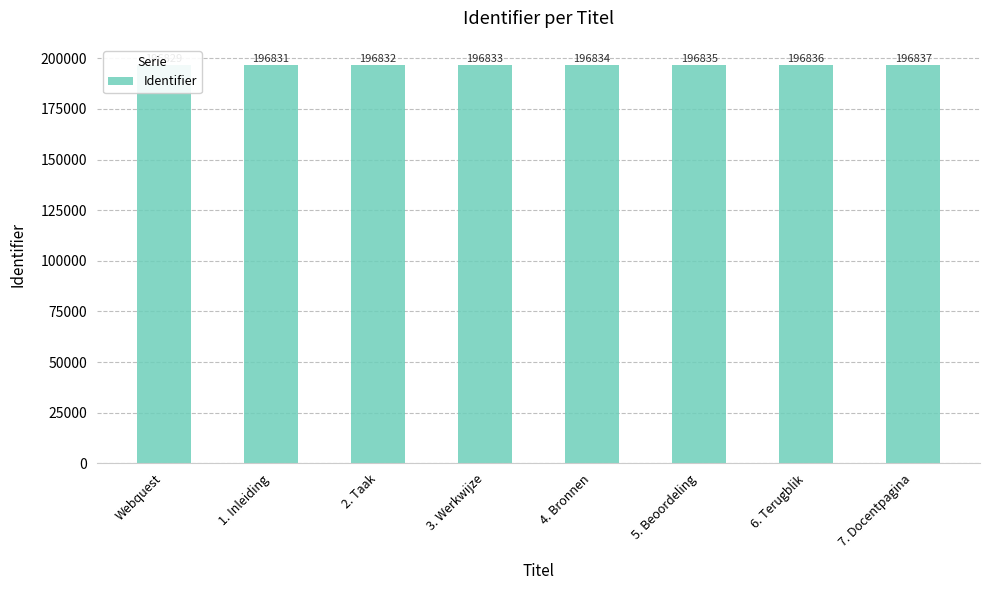

Where does the data first go above 196834?

5. Beoordeling